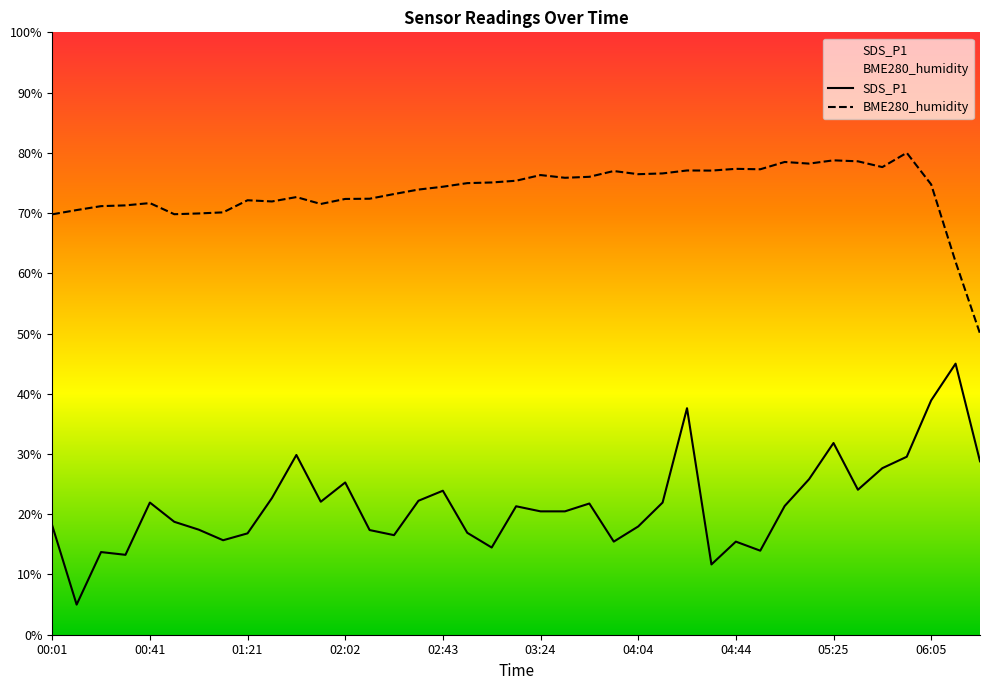

Is the value of SDS_P1 at 02:43 greater than the value of BME280_humidity at 03:24?

No